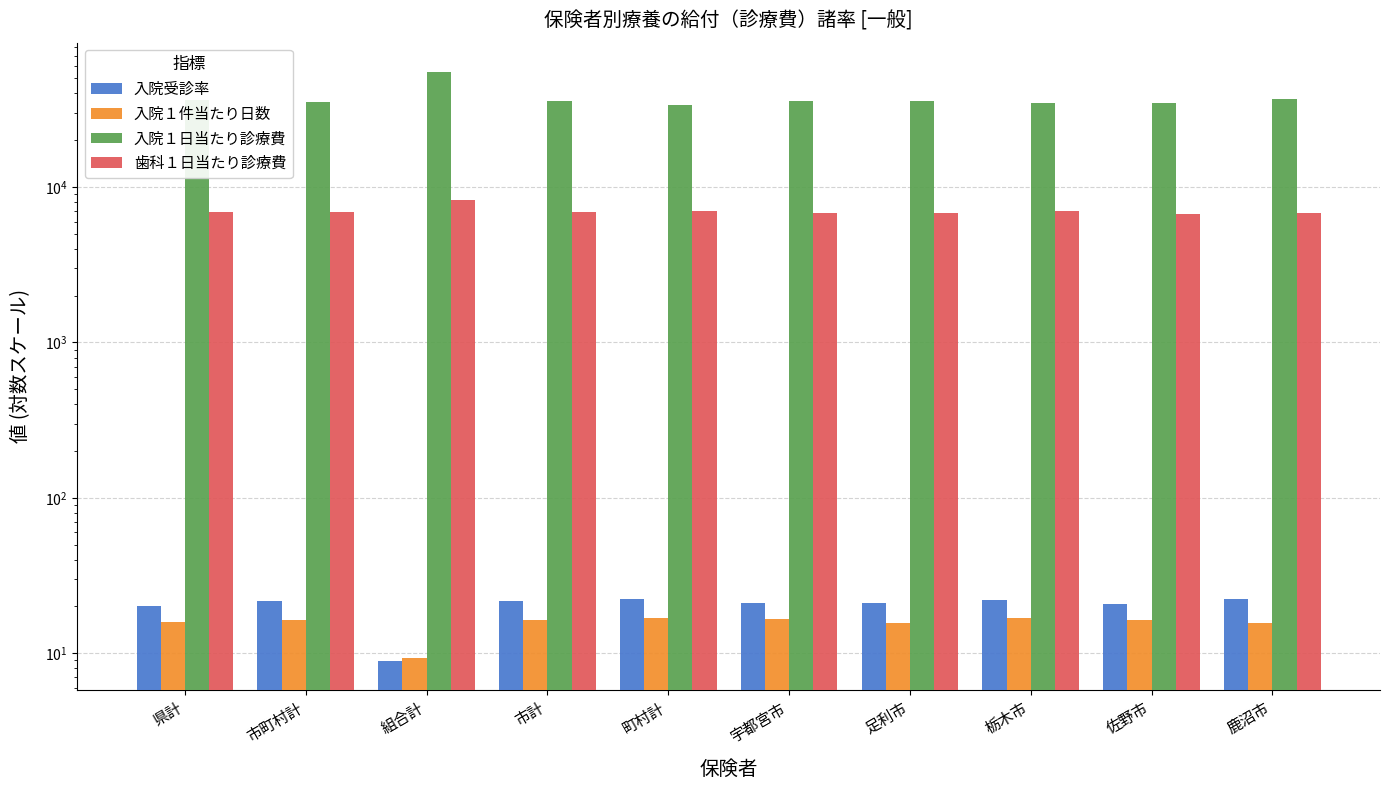

What is the sum of all 入院受診率 values?

202.1